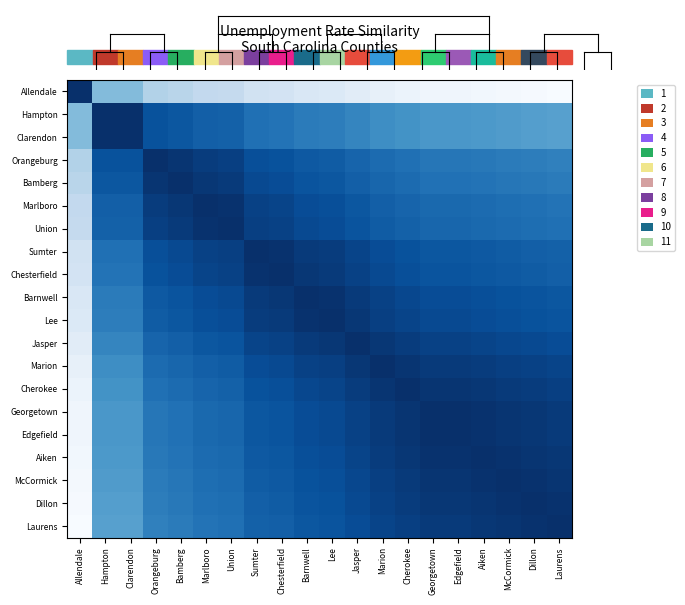

What is the total value across all series at McCormick?

16.3